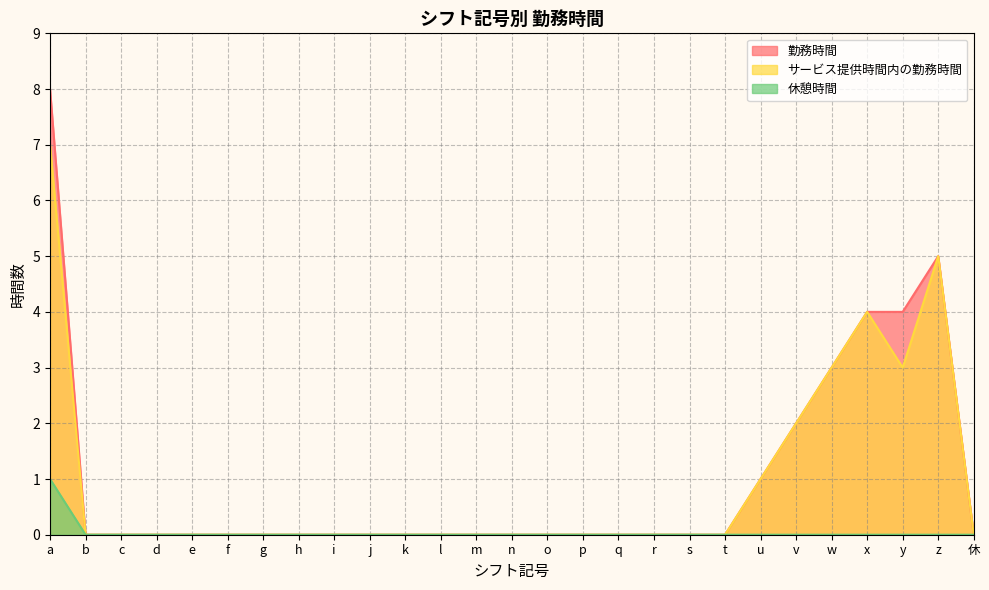

Which category has the lowest value across all series?

b